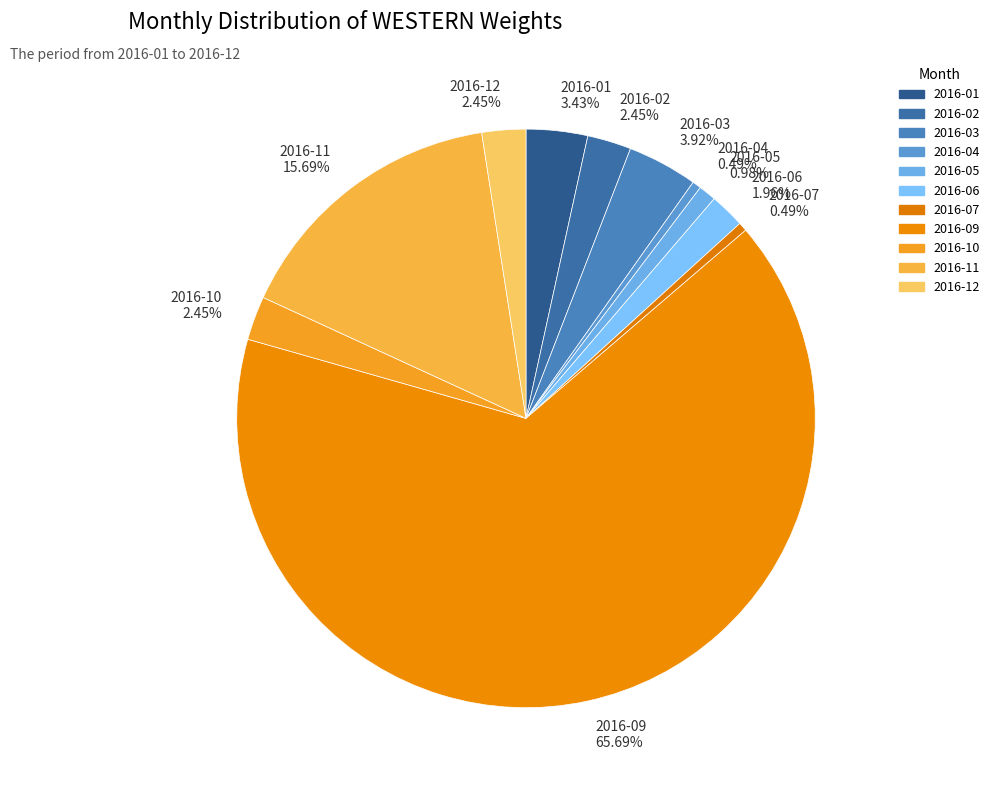

Count the number of slices in the pie.

11